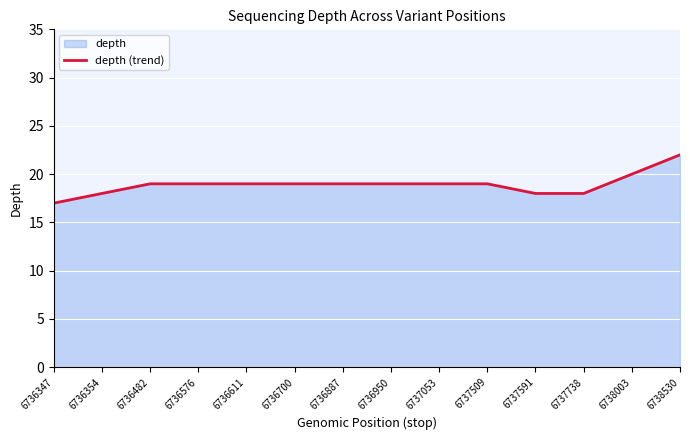

Is it true that the value at 6737053 is 19?

True